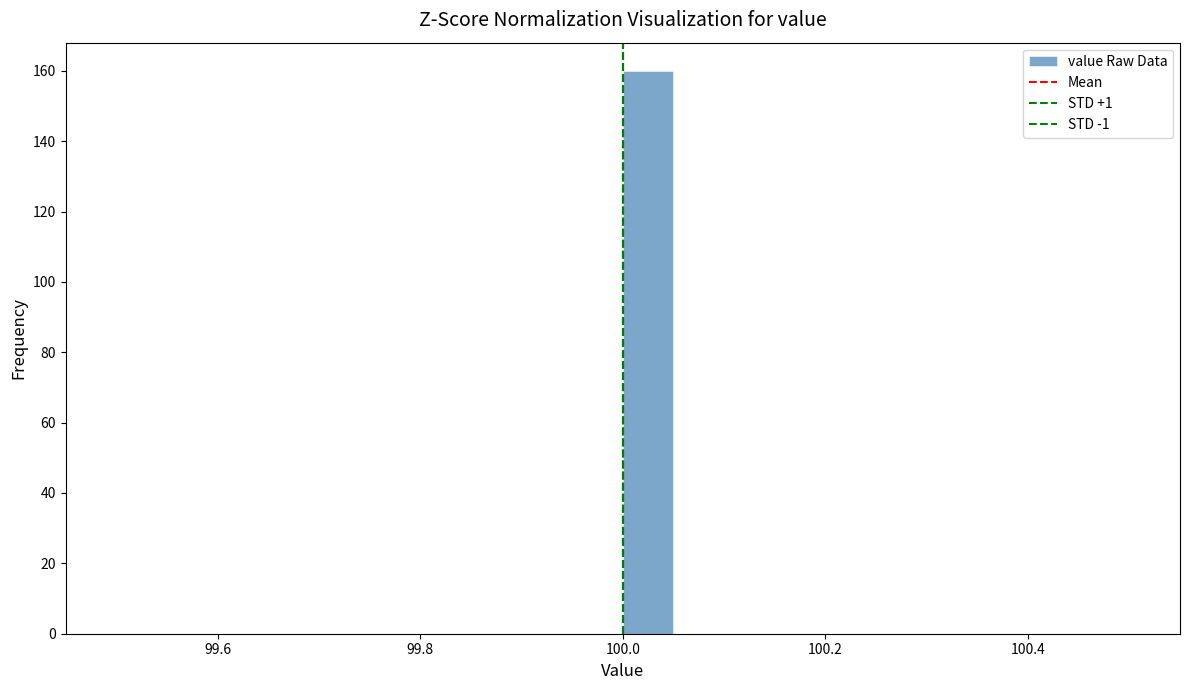

Around what value on the x-axis is the tallest bar? Give the approximate position of its centre, as read against the axis.

100.02